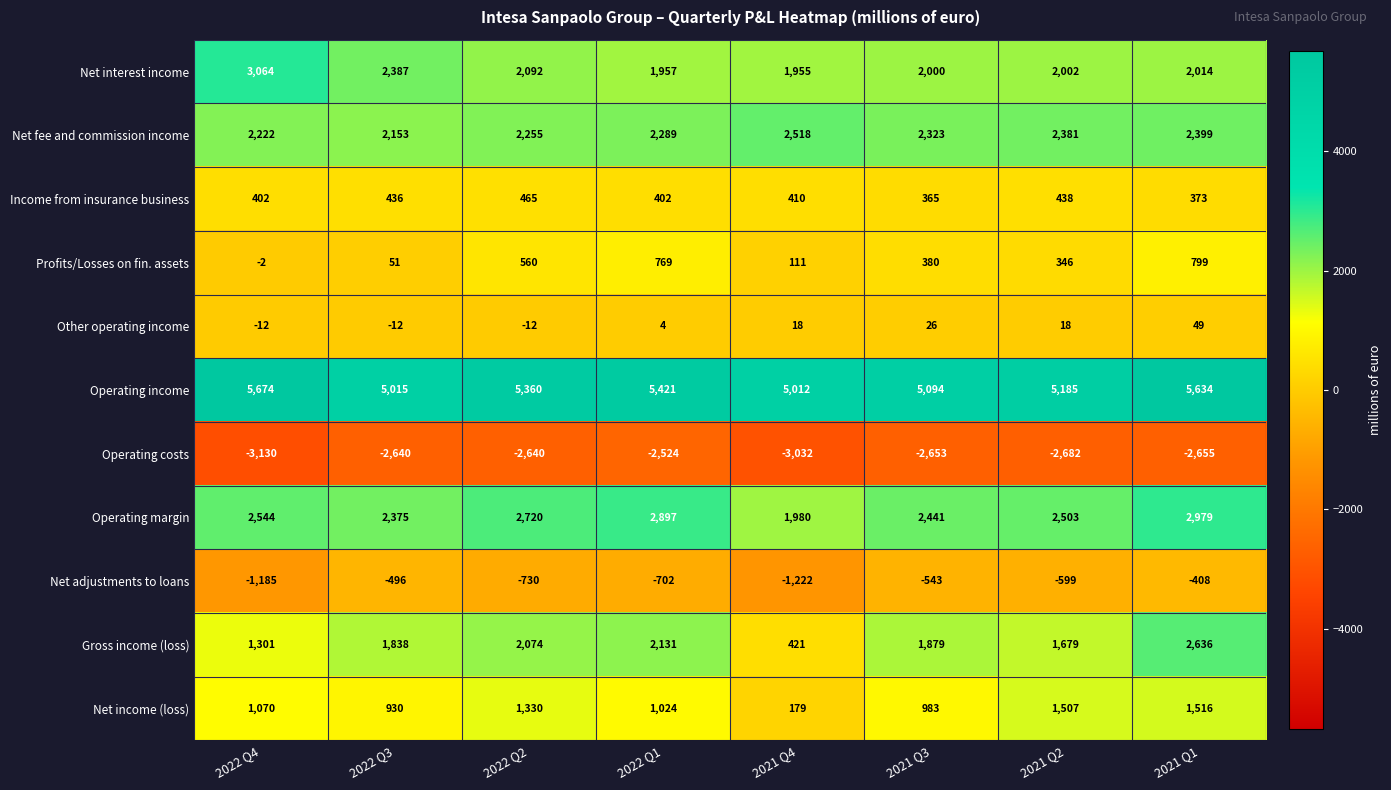

Is the value of Operating income at 2022 Q4 greater than the value of Income from insurance business at 2021 Q1?

Yes